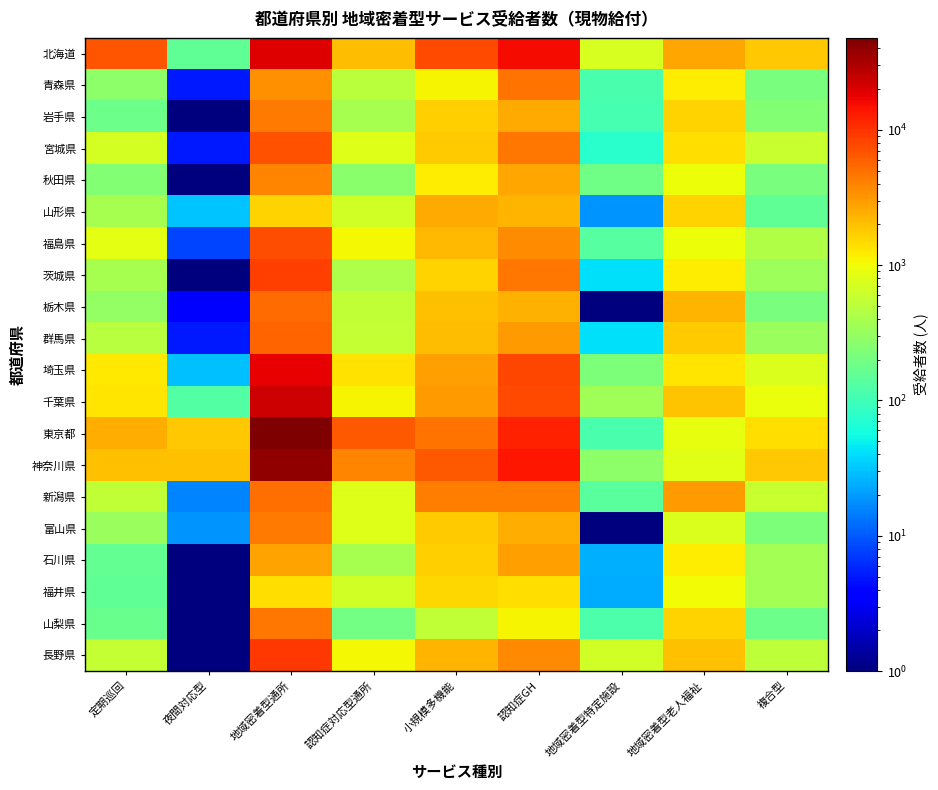

What is the smallest value displayed?

0.5